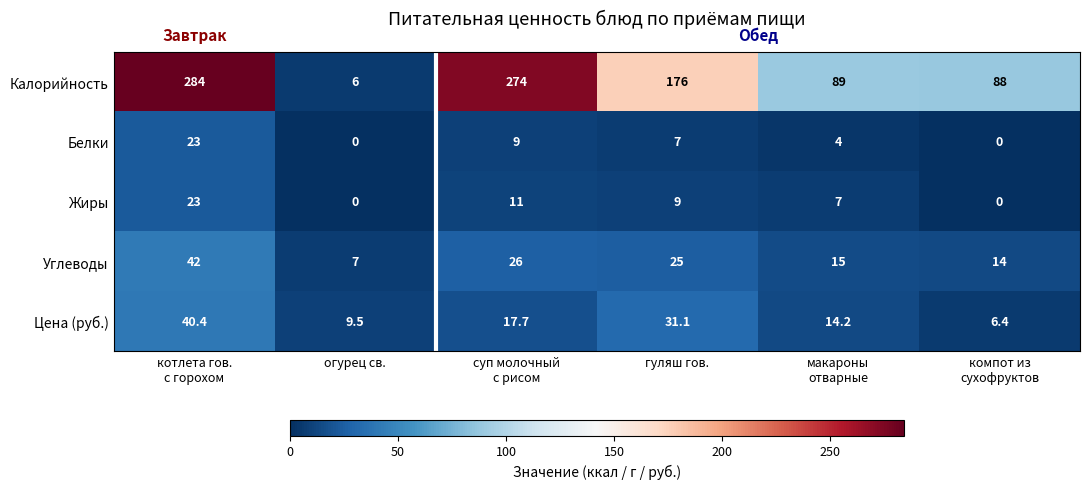

What is the total value across all series at суп молочный
с рисом?

337.7